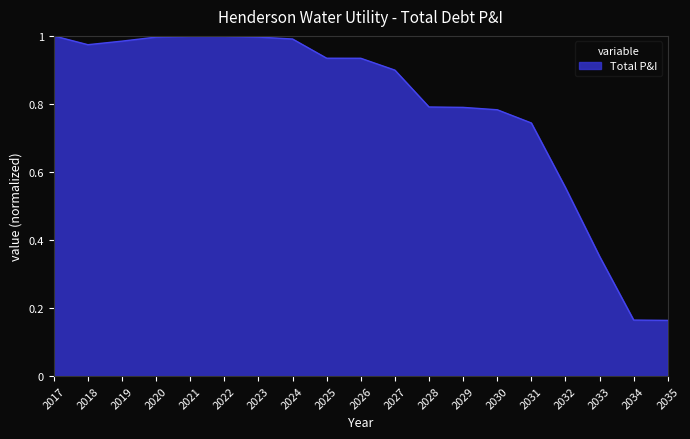

What is the change in value from 2027 to 2035?

-0.7